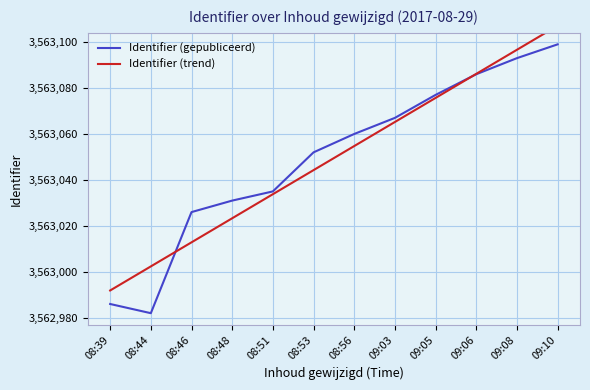

What are all the series names shown in the legend?

Identifier (gepubliceerd), Identifier (trend)